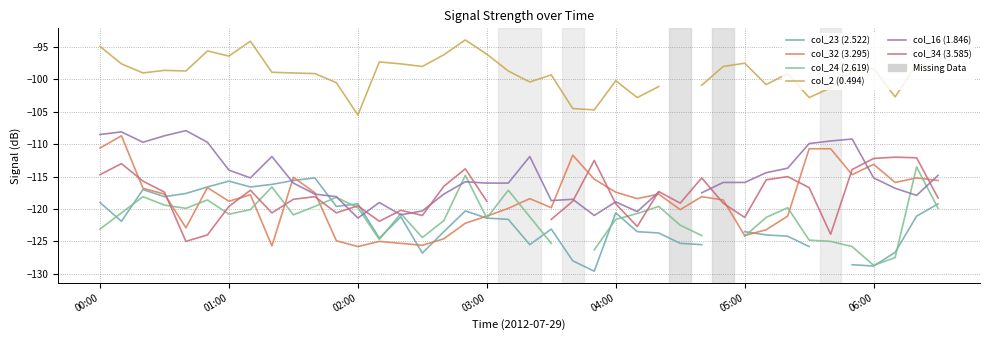

True or false: col_23 (2.522) and col_2 (0.494) cross at least once.

False